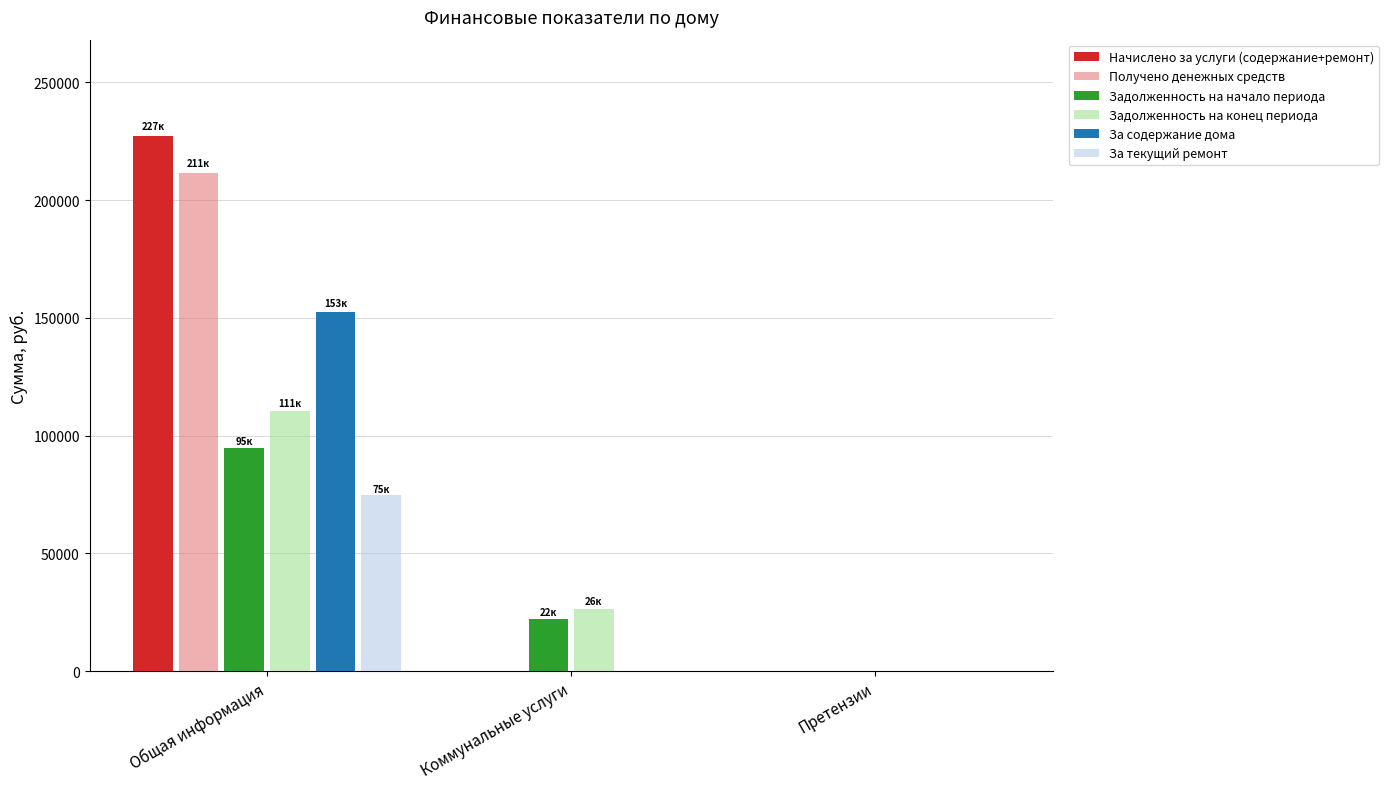

At which category does the chart reach its peak across all series?

Общая информация